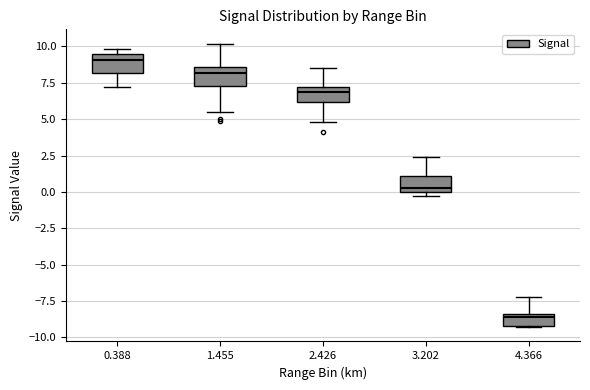

Reading left to right, transcribe this box plot: for each box, give where its median line is, the range the box spans, and where its two whiskers end, as read against the y-axis. The values are not printed on the chart, so give them approximately, as read against the axis.

0.388: median 9.0, box 8.0 to 9.5, whiskers 7.0 to 10.0
1.455: median 8.0, box 7.5 to 8.5, whiskers 5.5 to 10.0
2.426: median 7.0 (just below the box's upper edge), box 6.0 to 7.0, whiskers 5.0 to 8.5
3.202: median 0.5, box 0.0 to 1.0, whiskers -0.5 to 2.5
4.366: median -8.5 (just below the box's upper edge), box -9.0 to -8.5, whiskers -9.5 to -7.0